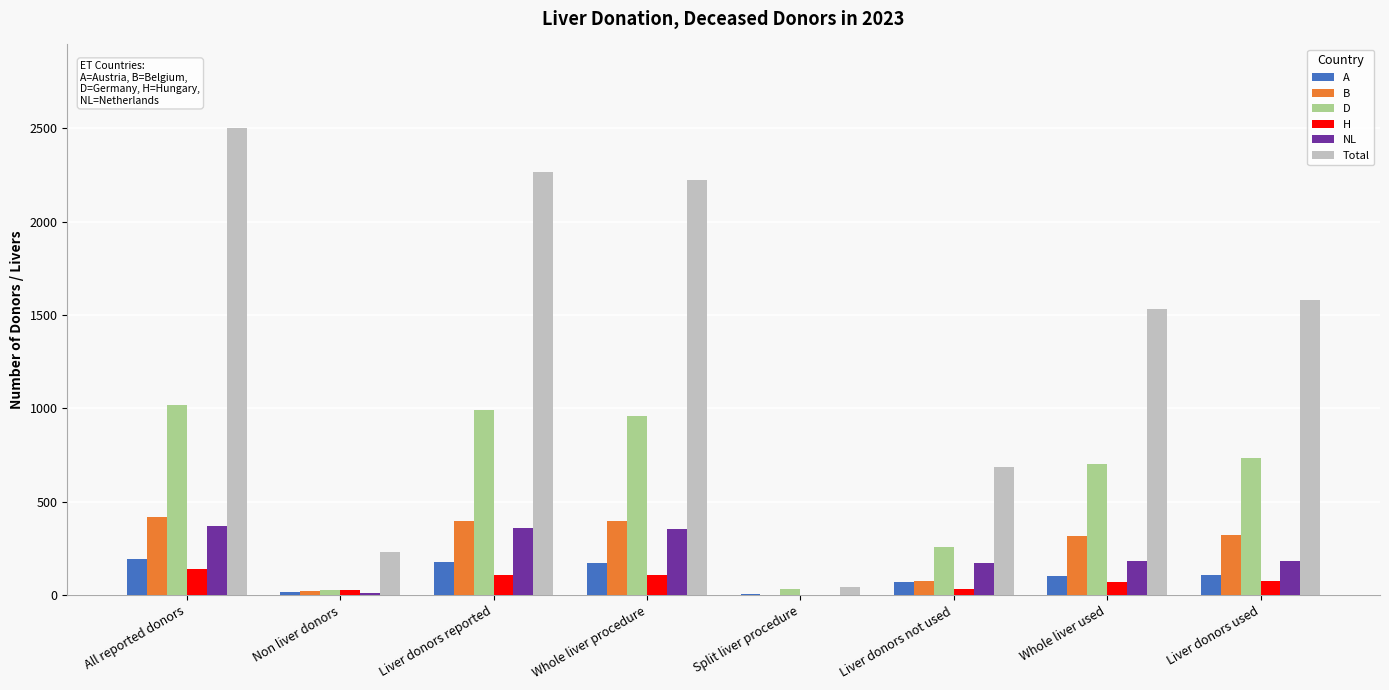

What is the sum of all H values?

573